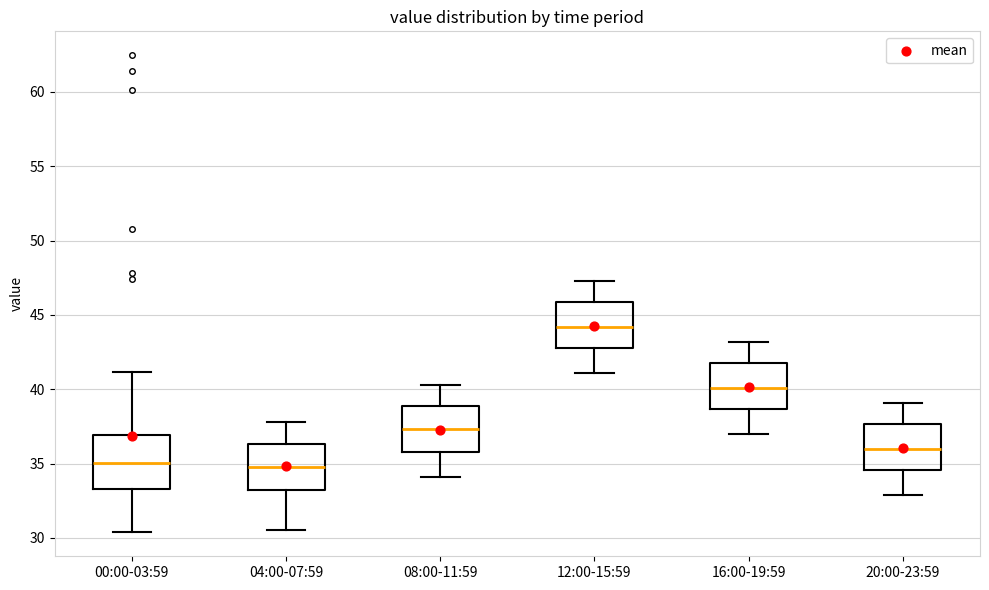

Where does the upper whisker of the box for 00:00-03:59 end on the y-axis? The values are not printed on the chart, so give them approximately, as read against the axis.

41.0